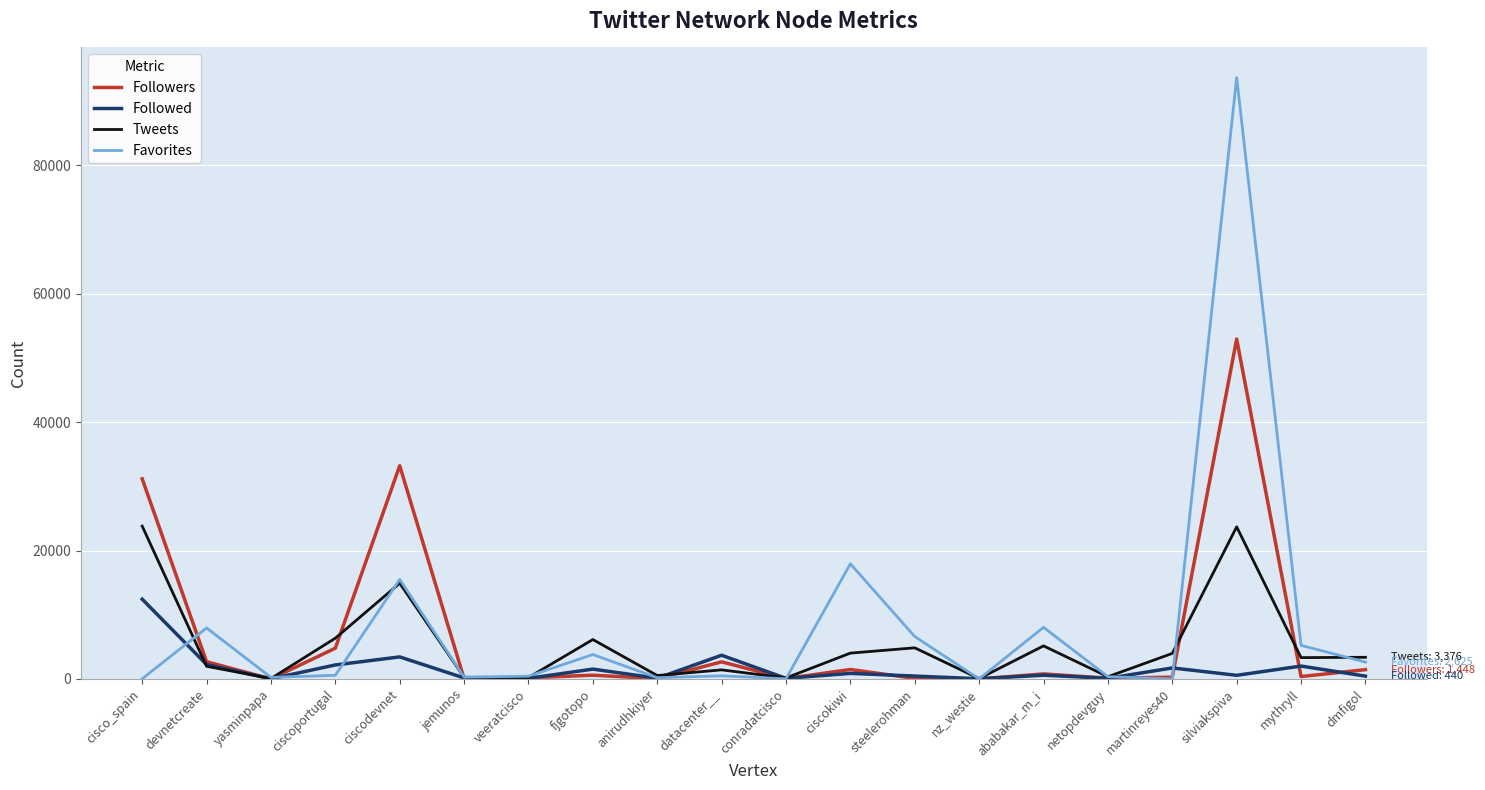

Which series has the widest spread of values?

Favorites